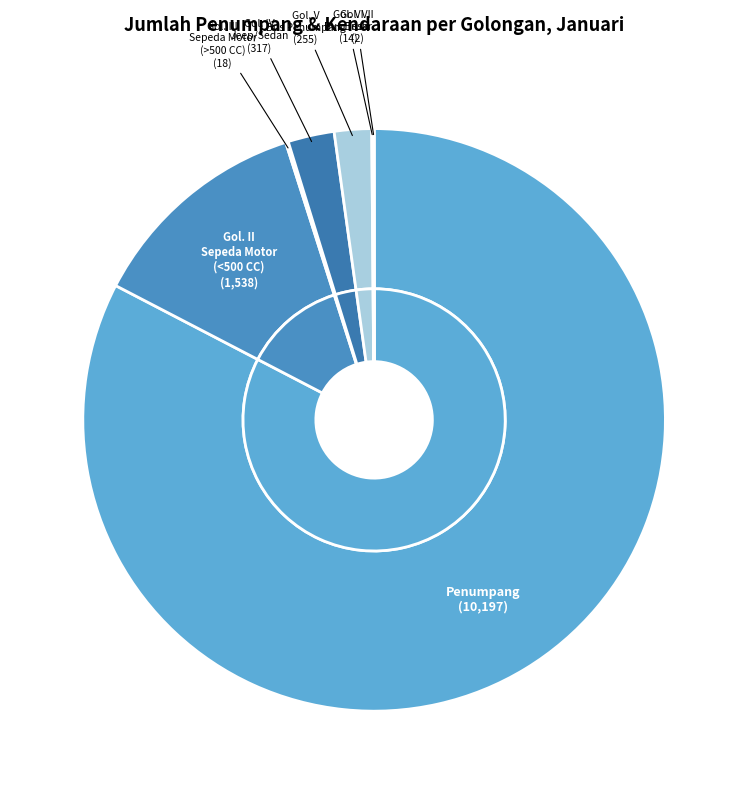

To the nearest percent, what percentage of the pie is KEND. GOL IV: JEEP/SEDAN?

3%